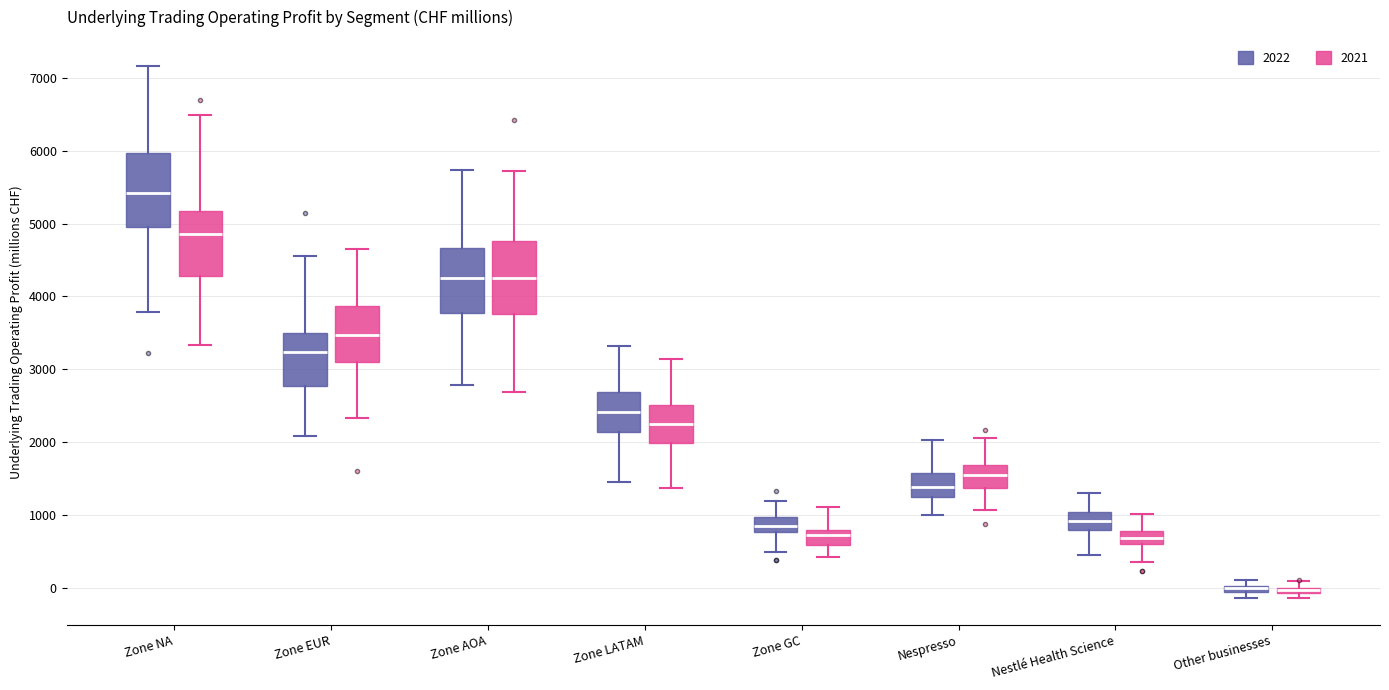

Where does the upper whisker of the box for Zone AOA (2022) end on the y-axis? The values are not printed on the chart, so give them approximately, as read against the axis.

5700